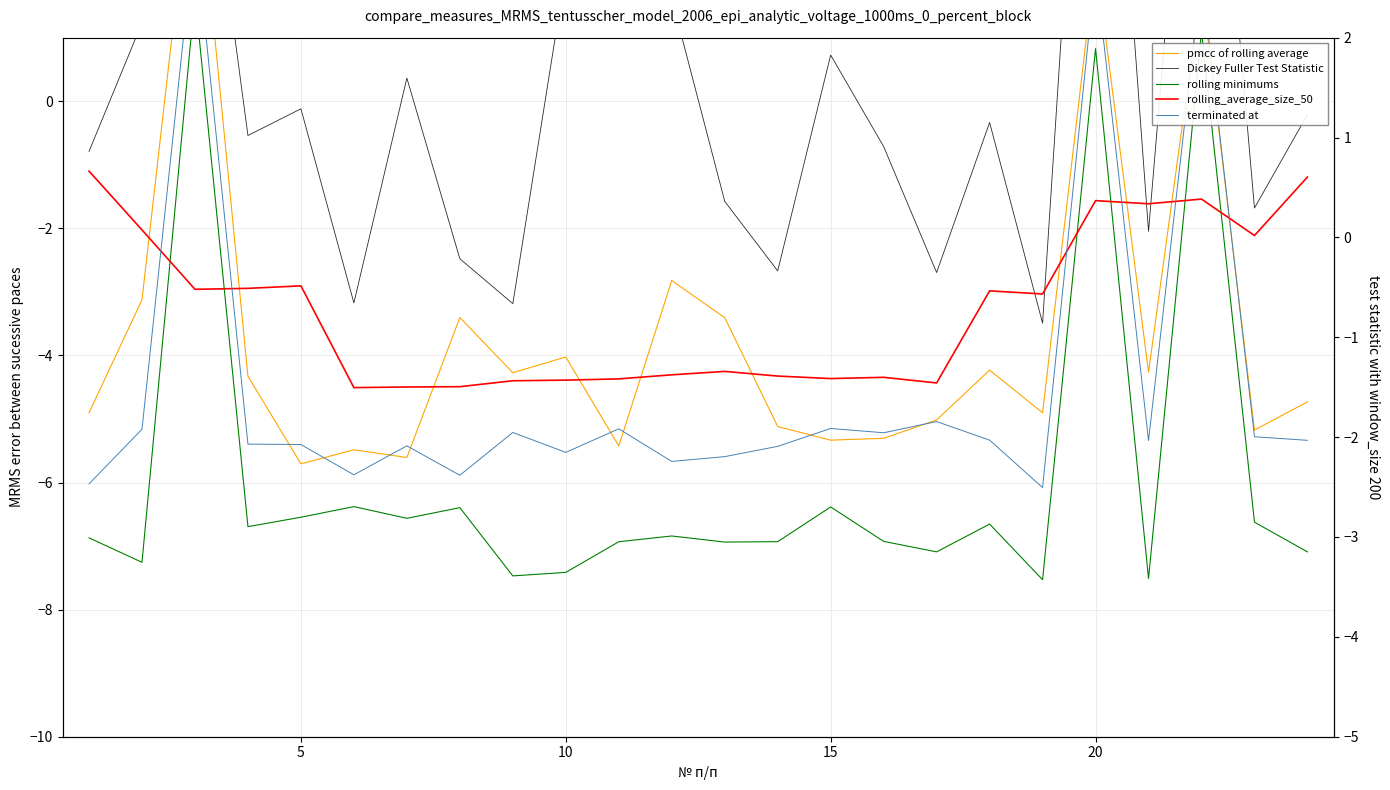

How many interior local valleys does the rolling minimums series have?

8